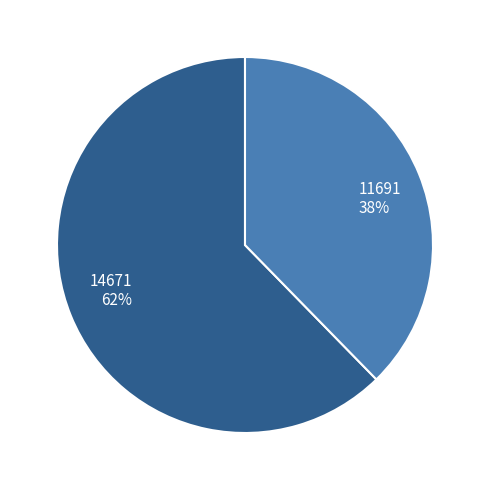

Count the number of slices in the pie.

2